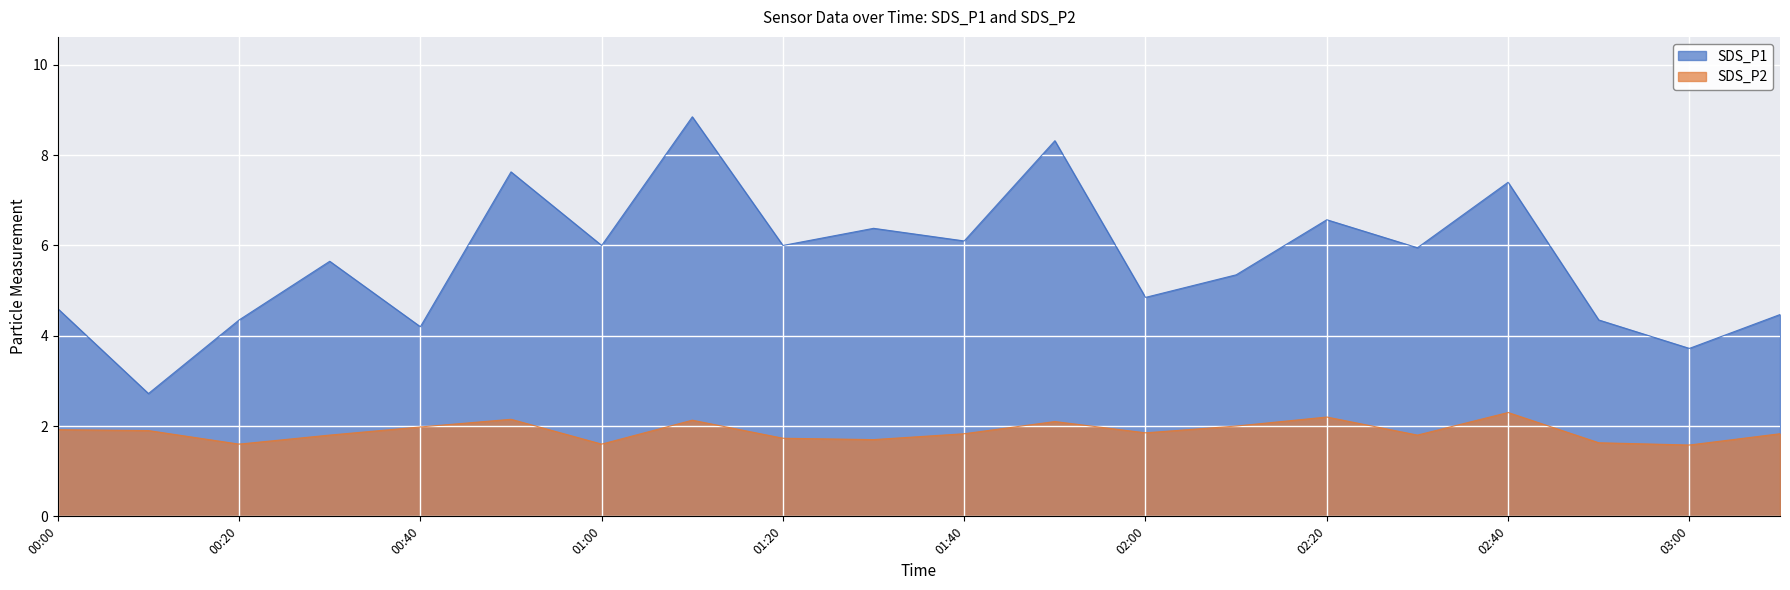

True or false: SDS_P1 has more than 1 points higher than both neighbors.

True